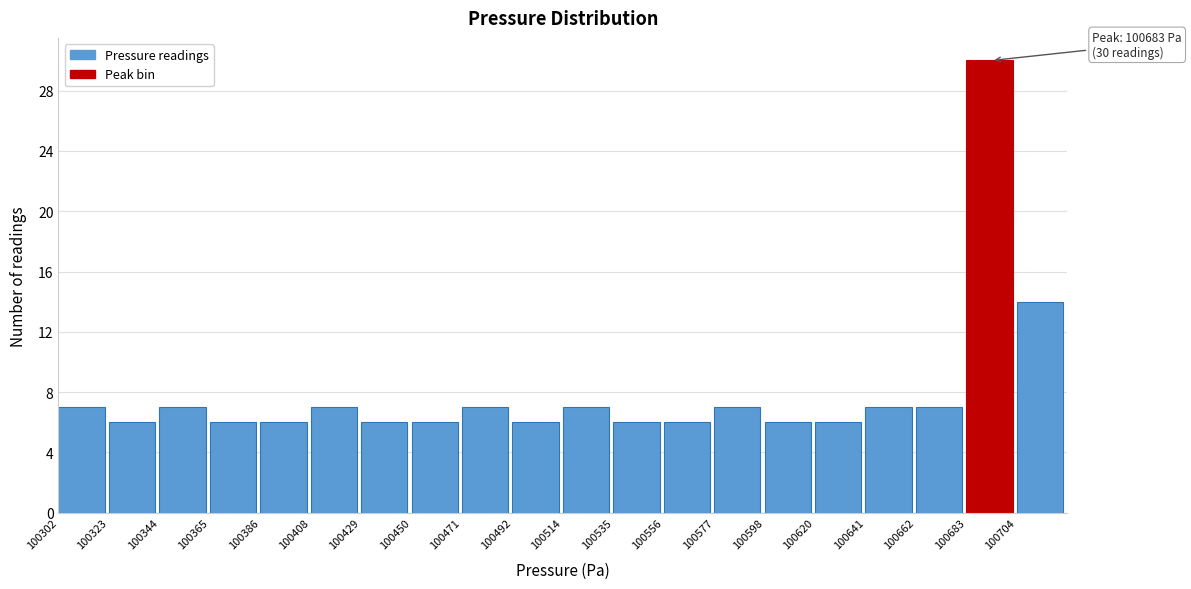

Over which range of the x-axis is the bar tallest?

100685 to 100705